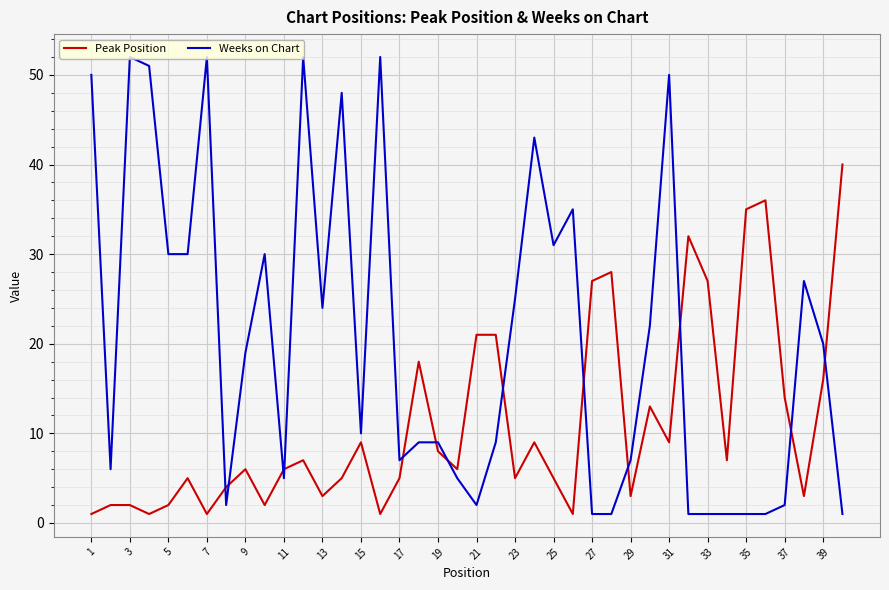

After their last crossing, which series has the higher values: Peak Position or Weeks on Chart?

Peak Position